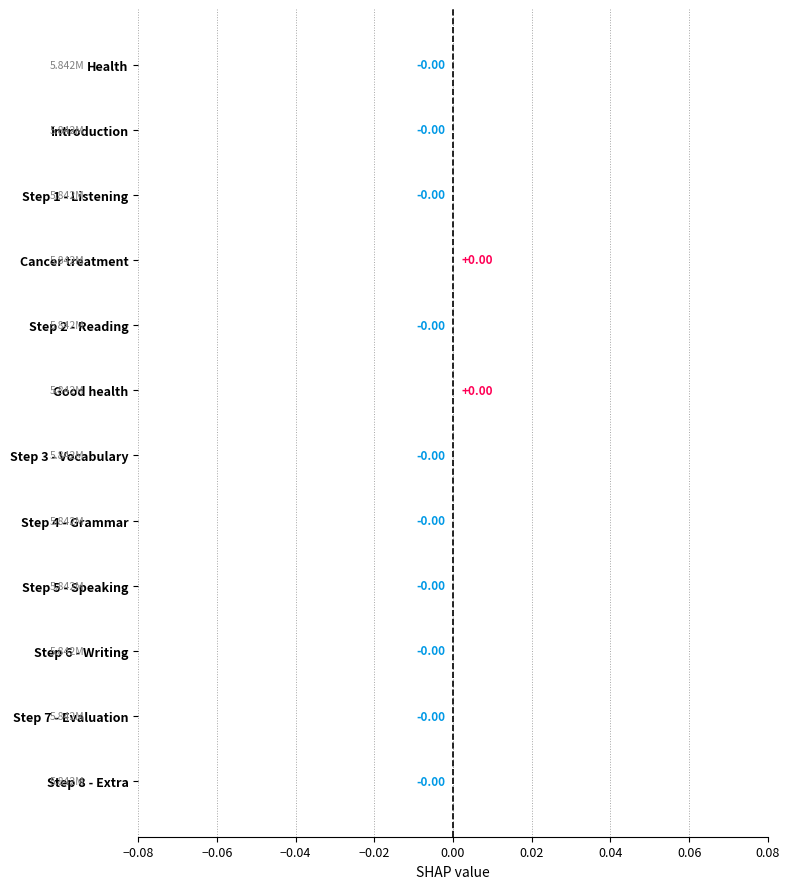

How many data points are above 0?

2